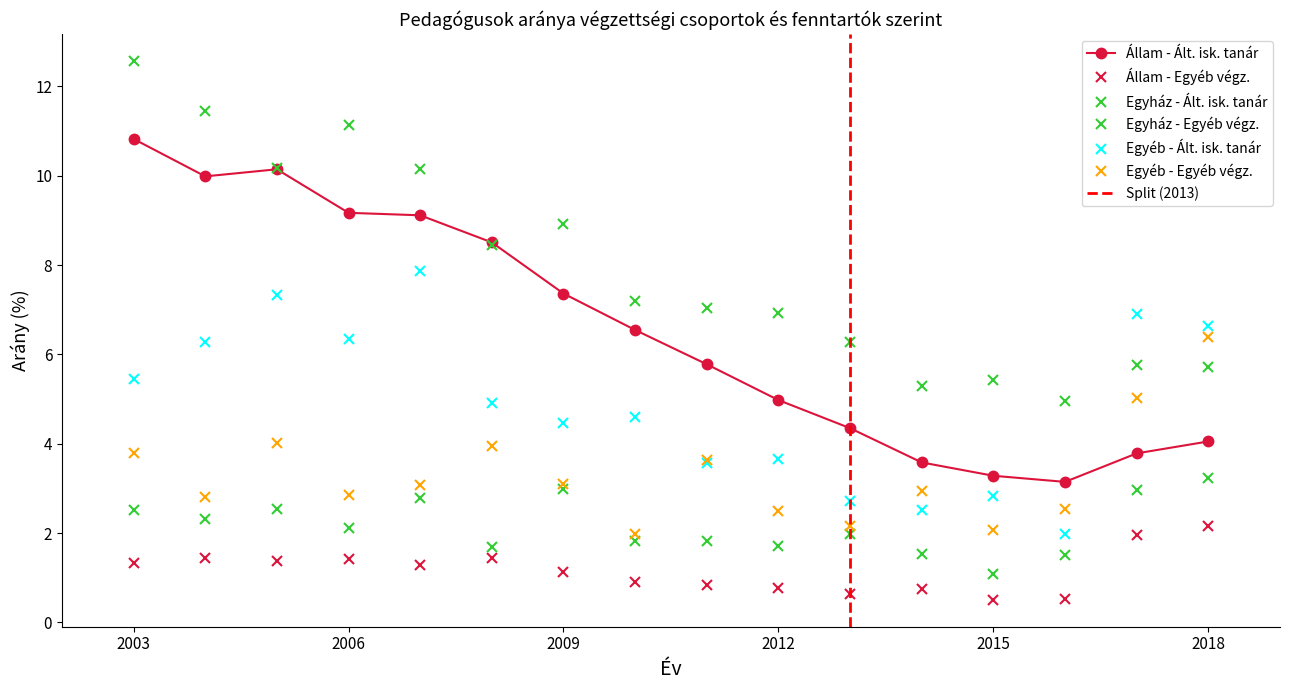

How many intersections are there between Egyéb - Egyéb végz. and Egyház - Ált. isk. tanár?

1